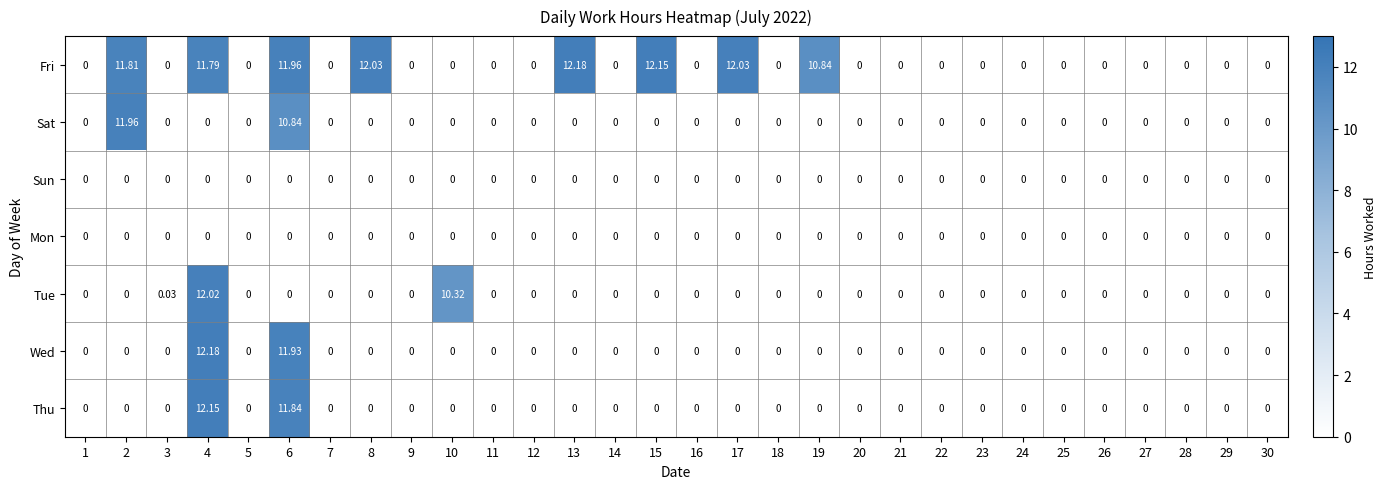

Is the value of Wed at 12 greater than the value of Fri at 19?

No